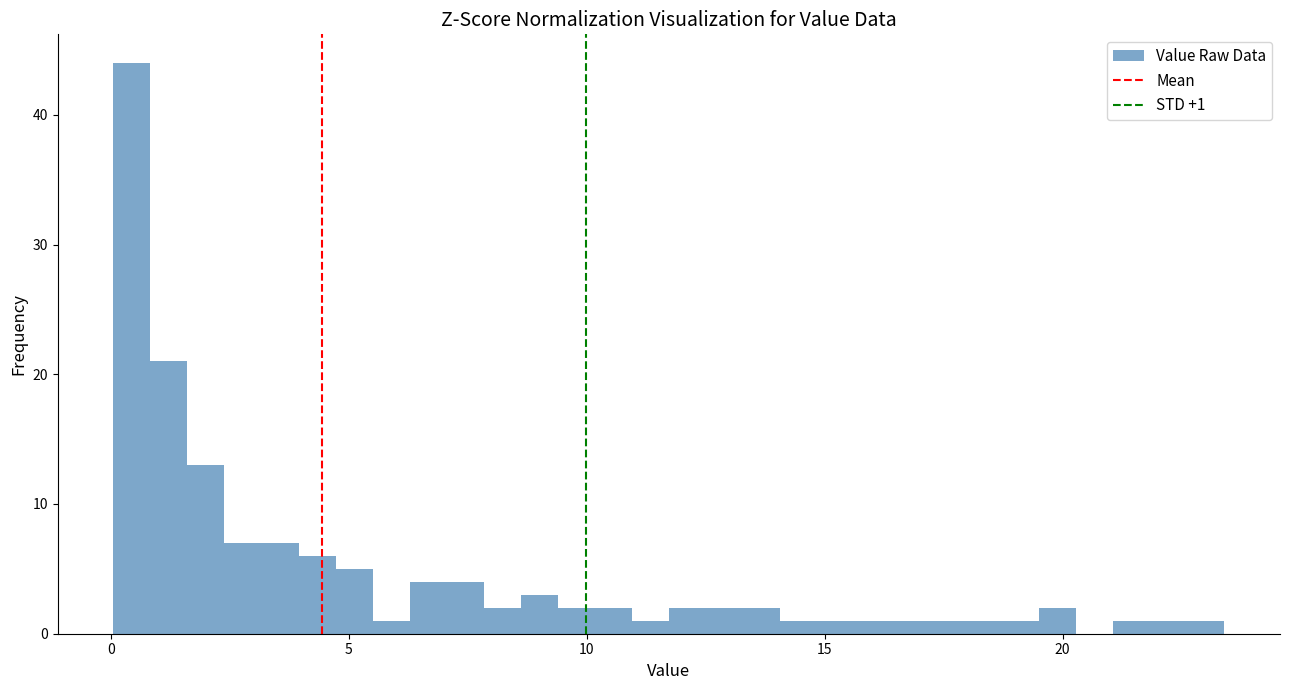

Around what value on the x-axis is the tallest bar? Give the approximate position of its centre, as read against the axis.

0.5